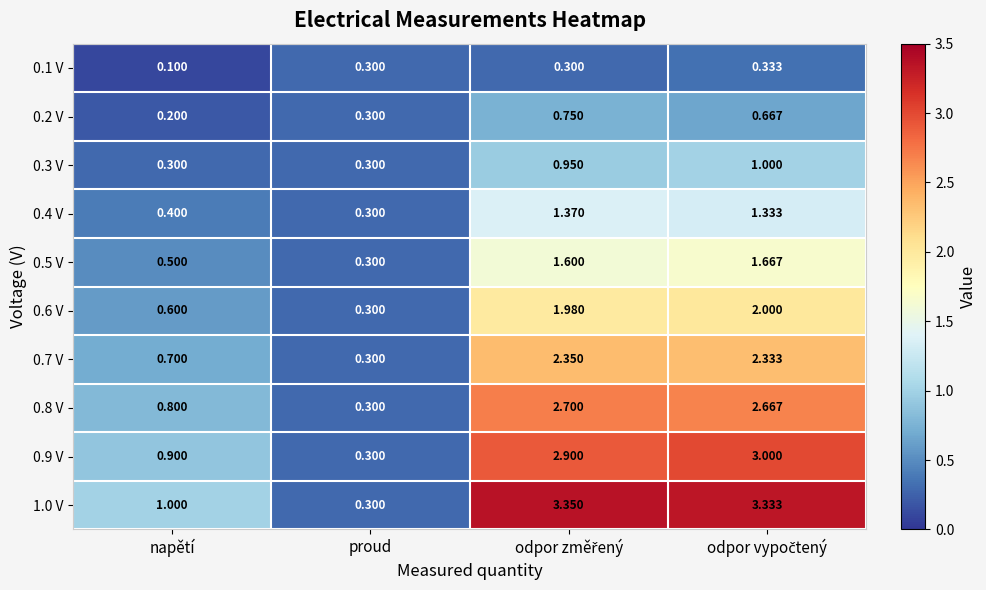

Where is 0.9 V nearest to the value 1?

napětí